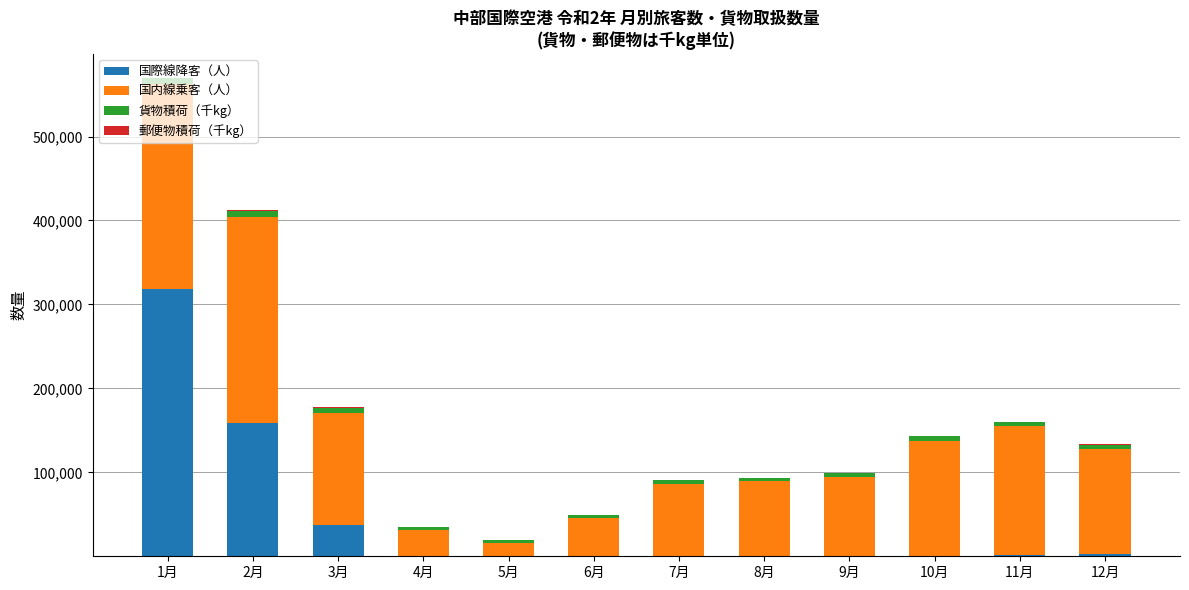

At which category is the sum across all series the highest?

1月